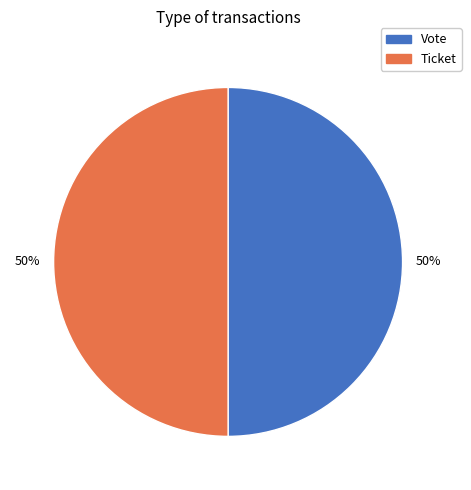

Do Ticket and Vote together represent more than half of the pie?

Yes